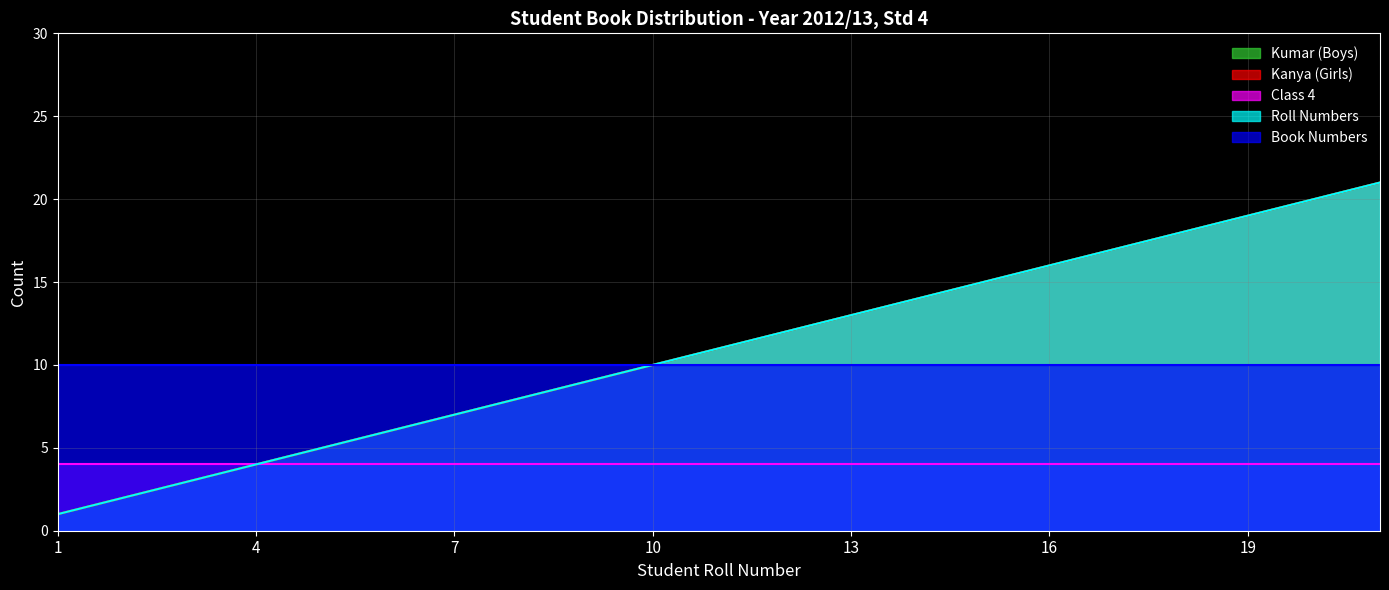

True or false: Kumar (Boys) and Kanya (Girls) intersect in this chart.

False